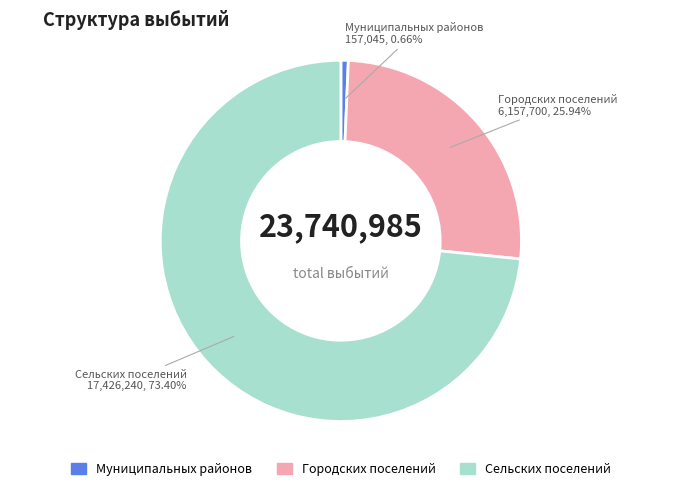

Is there a majority slice in this chart?

Yes